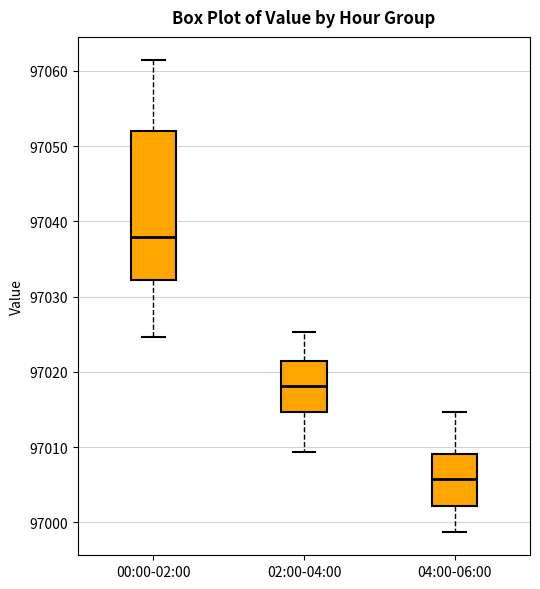

Reading left to right, read every box against the y-axis: the position of its median line, the range the box covers, and the ends of its whiskers. The values are not printed on the chart, so give them approximately, as read against the axis.

00:00-02:00: median 97038, box 97032 to 97052, whiskers 97025 to 97061
02:00-04:00: median 97018, box 97015 to 97021, whiskers 97009 to 97025
04:00-06:00: median 97006, box 97002 to 97009, whiskers 96999 to 97015